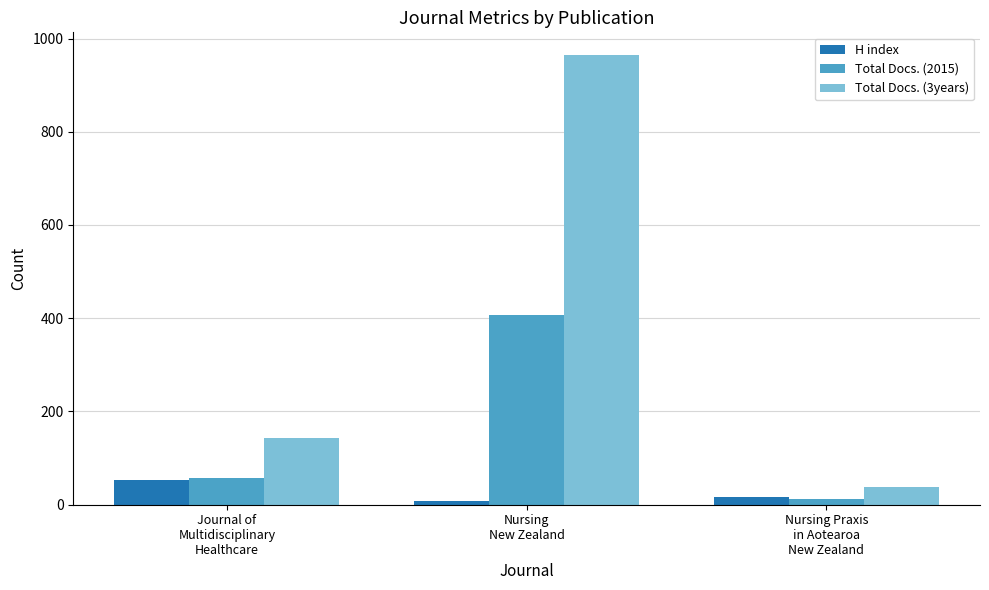

The value of Total Docs. (2015) at Journal of
Multidisciplinary
Healthcare is 58. True or false?

True